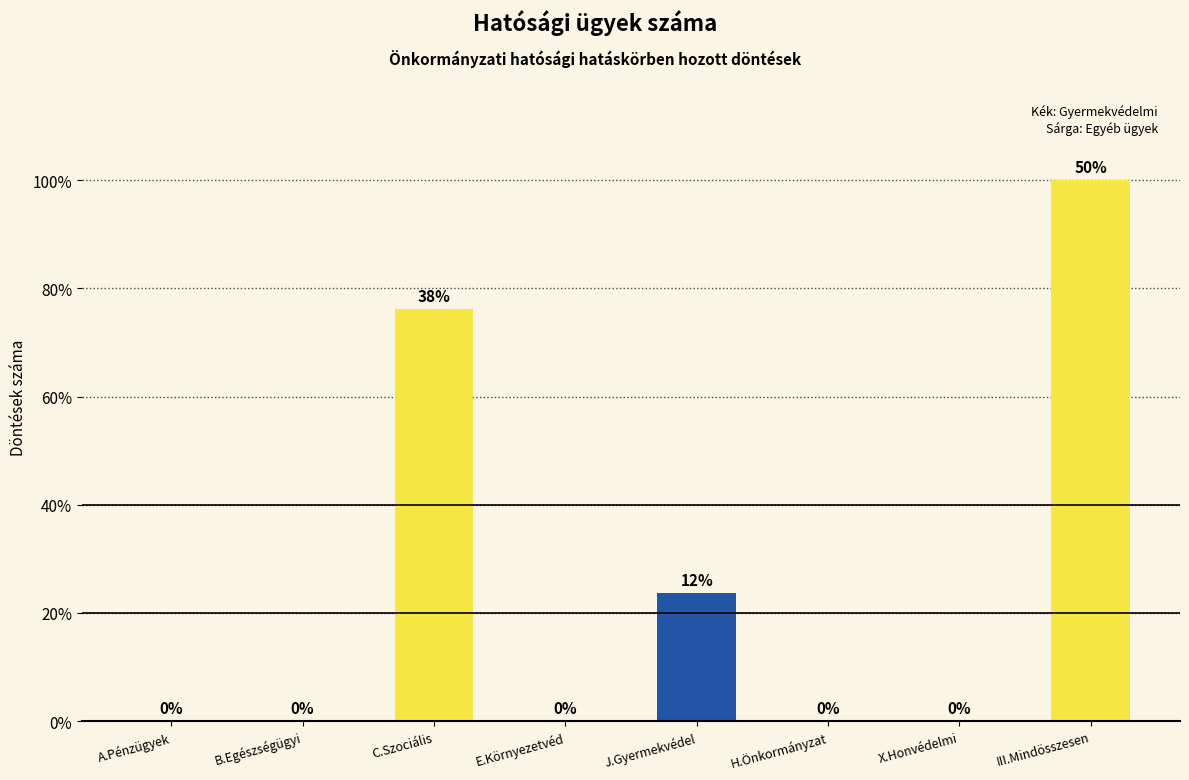

The chart shows a value of 46 at J.Gyermekvédel. True or false?

False